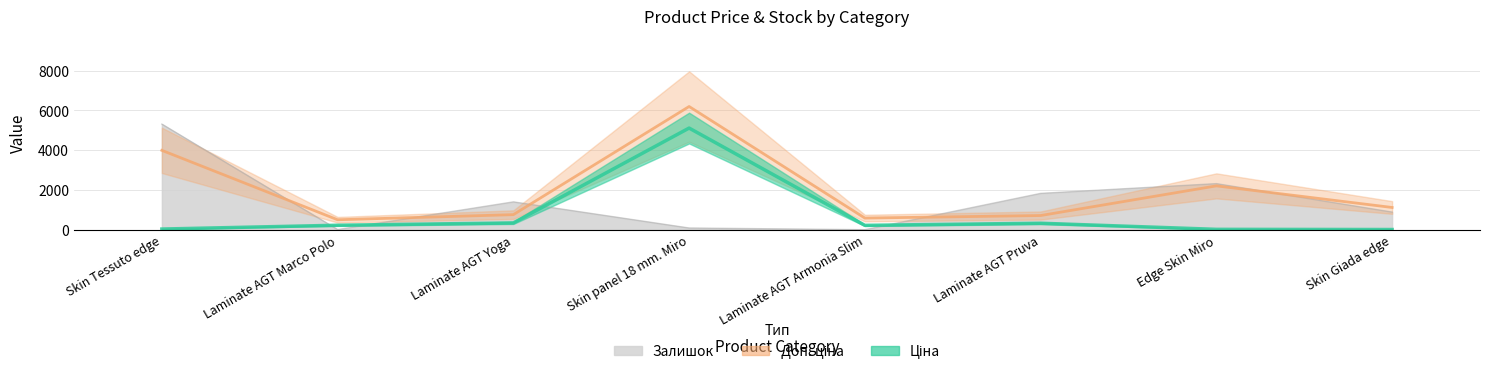

True or false: Ціна has a value of 368.0 at Laminate AGT Armonia Slim.

False